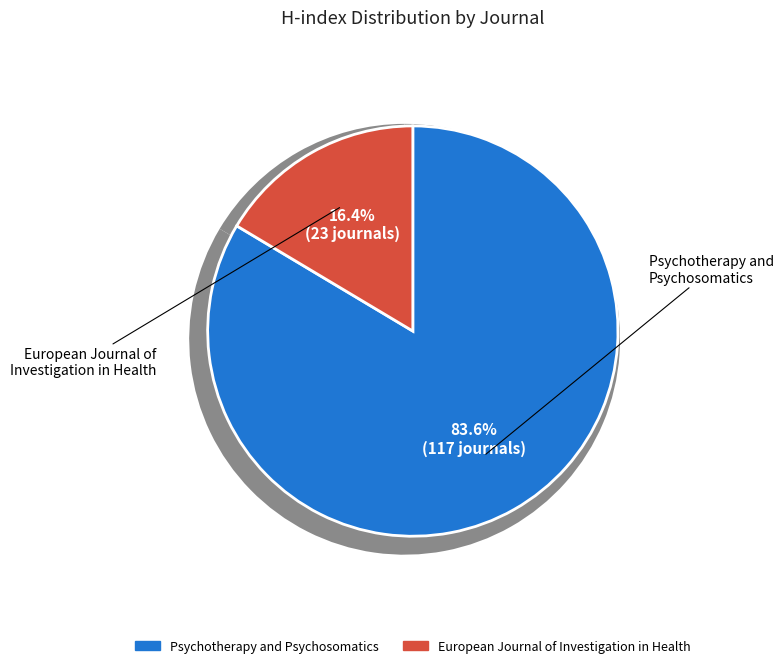

Is there any slice that represents more than half of the pie?

Yes